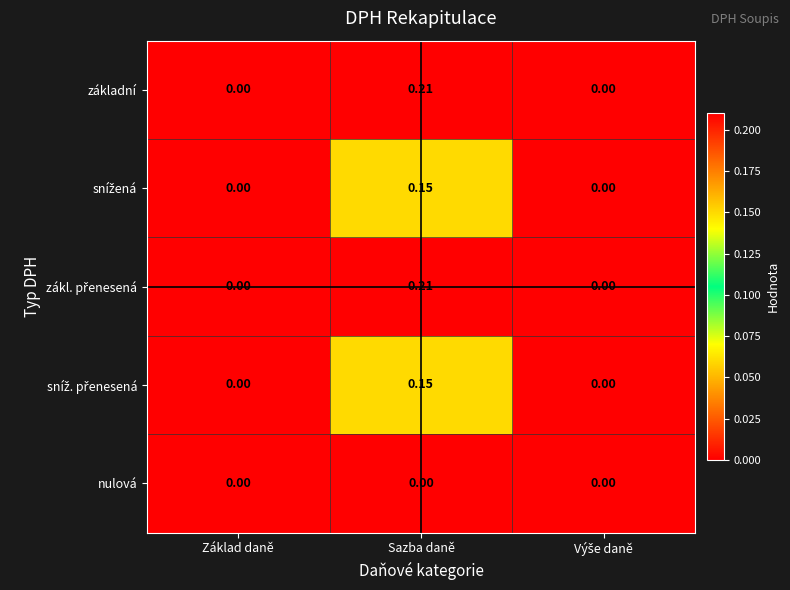

How many data points in základní are above 0?

1